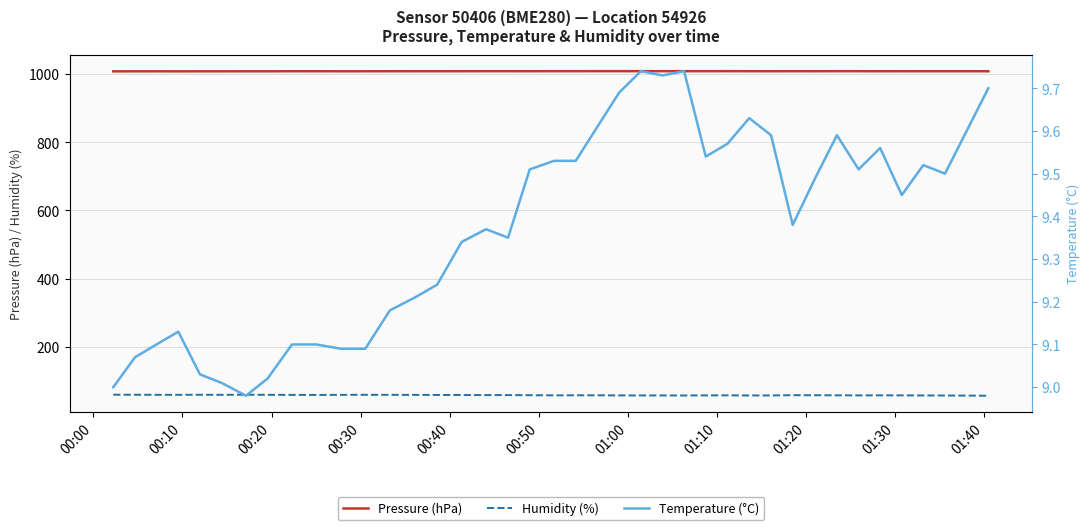

Reading left to right, list all the values displayed in this chart.

Pressure (hPa): 1007.9	1007.9	1008.0	1007.9	1008.0	1008.0	1008.0	1008.1	1008.2	1008.1	1008.1	1008.1	1008.2	1008.3	1008.3	1008.3	1008.3	1008.3	1008.3	1008.4	1008.4	1008.4	1008.4	1008.4	1008.3	1008.4	1008.3	1008.4	1008.3	1008.3	1008.3	1008.3	1008.3	1008.3	1008.2	1008.3	1008.2	1008.2	1008.2	1008.1
Humidity (%): 59.5	59.5	59.2	59.2	59.3	59.2	59.5	59.2	59.0	58.8	59.1	59.3	59.1	59.0	58.8	58.6	58.5	58.4	58.1	57.6	57.8	57.8	57.5	57.4	57.4	57.3	57.6	57.6	57.4	57.4	58.1	58.0	57.7	57.5	57.7	57.6	57.3	57.2	57.0	56.6
Temperature (°C): 9.0	9.1	9.1	9.1	9.0	9.0	9.0	9.0	9.1	9.1	9.1	9.1	9.2	9.2	9.2	9.3	9.4	9.3	9.5	9.5	9.5	9.6	9.7	9.7	9.7	9.7	9.5	9.6	9.6	9.6	9.4	9.5	9.6	9.5	9.6	9.4	9.5	9.5	9.6	9.7